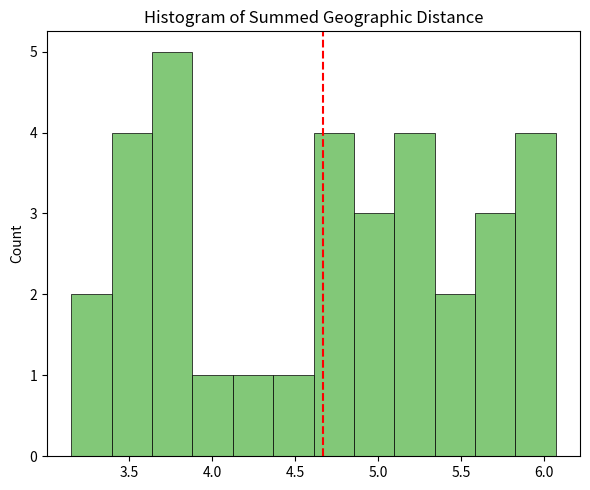

Reading left to right, transcribe this chart: for each bar, give the range it covers on the x-axis and its height. Neither the bar edges nor the heights are printed on the chart, so give them approximately, as read against the axes.

3.15 to 3.40: 2
3.40 to 3.65: 4
3.65 to 3.90: 5
3.90 to 4.10: 1
4.10 to 4.35: 1
4.35 to 4.60: 1
4.60 to 4.85: 4
4.85 to 5.10: 3
5.10 to 5.35: 4
5.35 to 5.60: 2
5.60 to 5.85: 3
5.85 to 6.05: 4